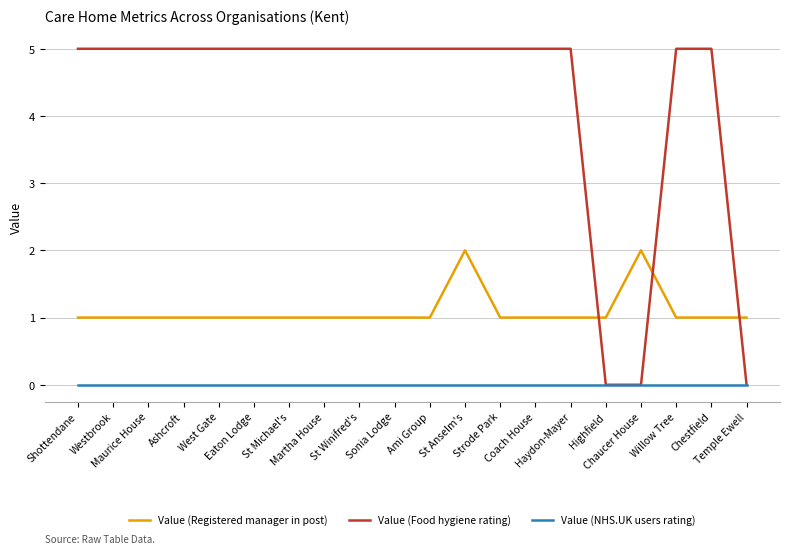

What is the maximum value for Value (Food hygiene rating)?

5